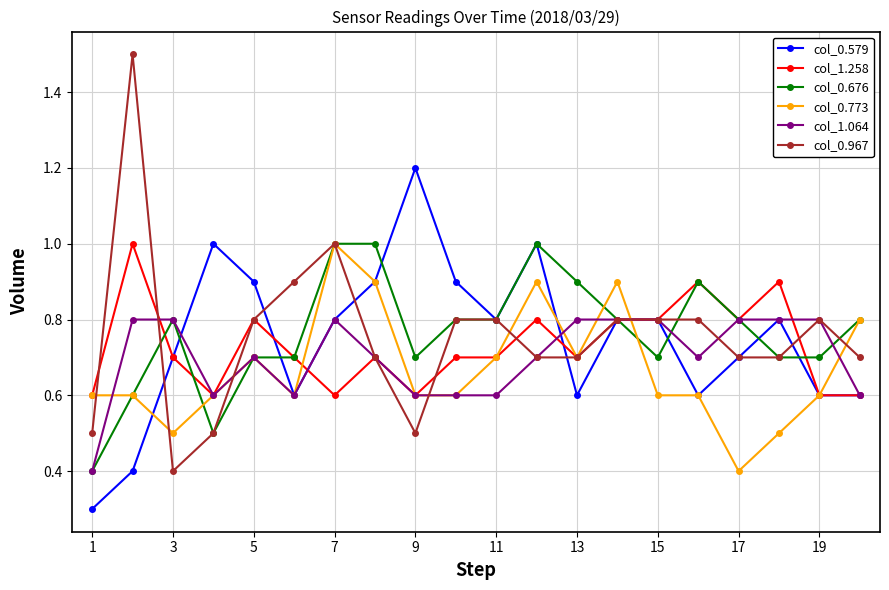

What is the minimum value shown in the chart?

0.3